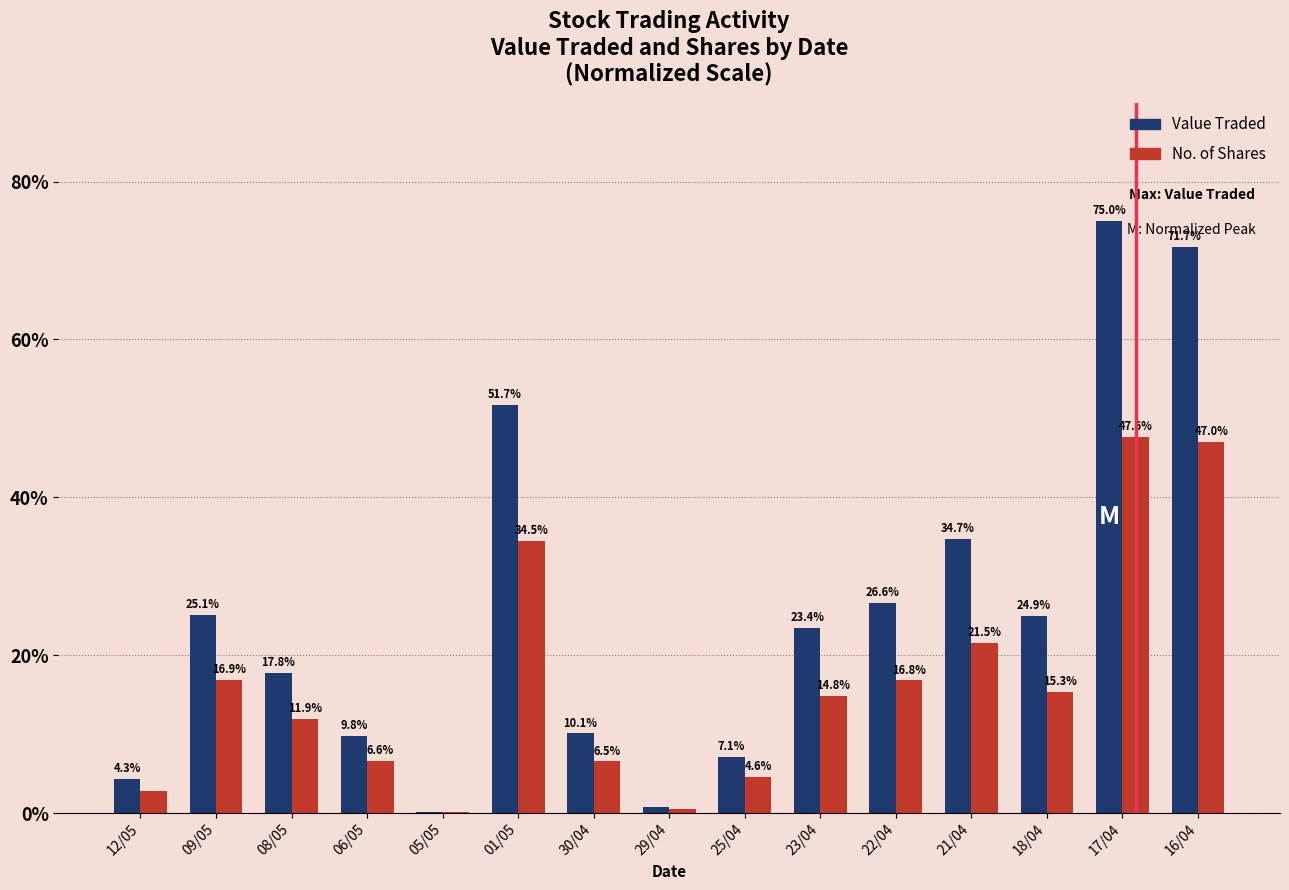

Between 30/04 and 22/04, which series saw the biggest shift?

Value Traded